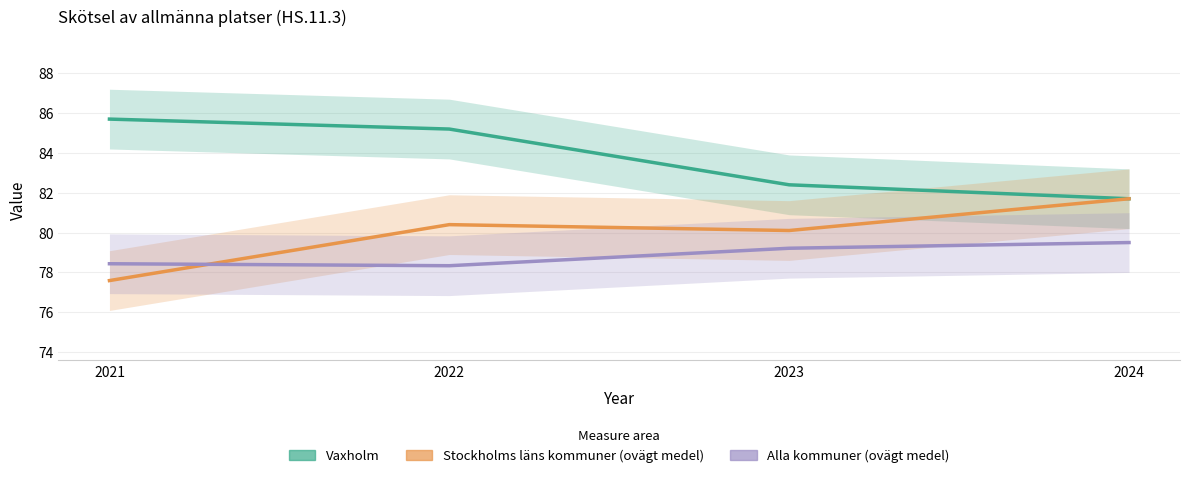

What is the sum of the Alla kommuner (ovägt medel) values at 2024 and 2021?

157.9